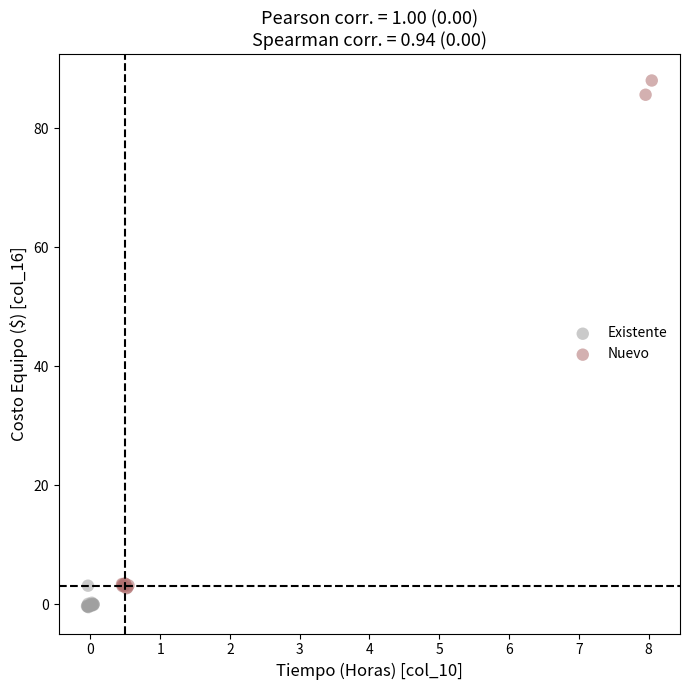

Which series contains the lowest Y value?

Existente